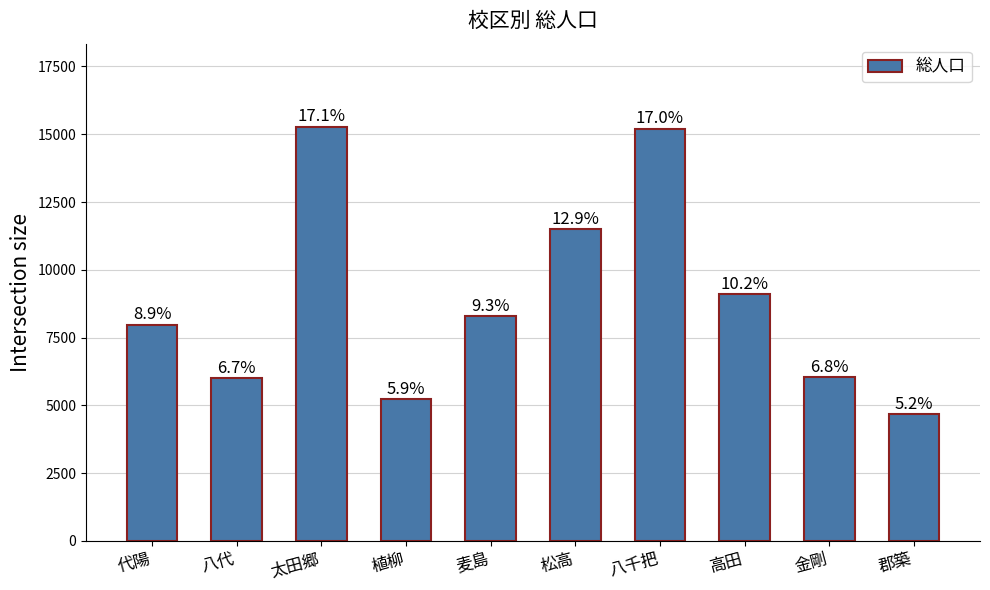

Are the bars horizontal?

No